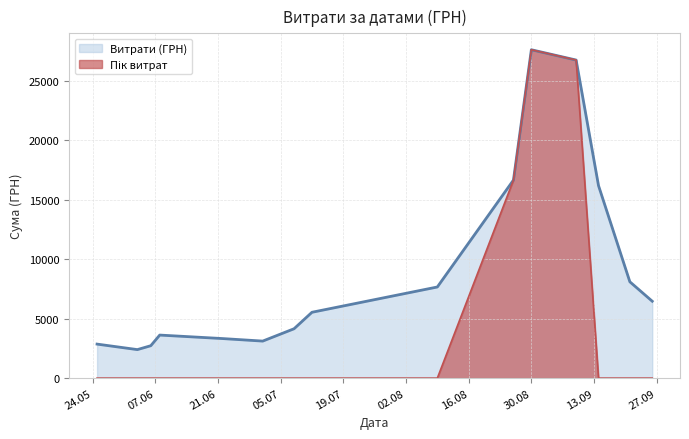

How many lines are shown in the chart?

2